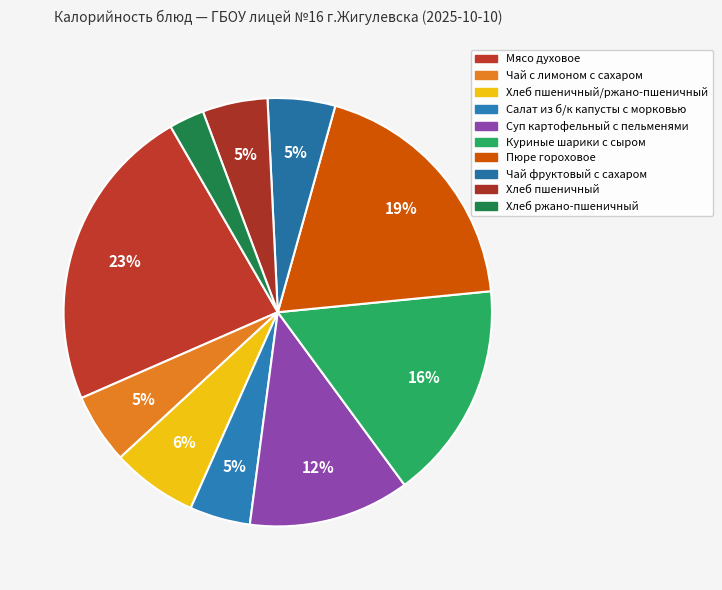

Which slice is the largest?

Мясо духовое